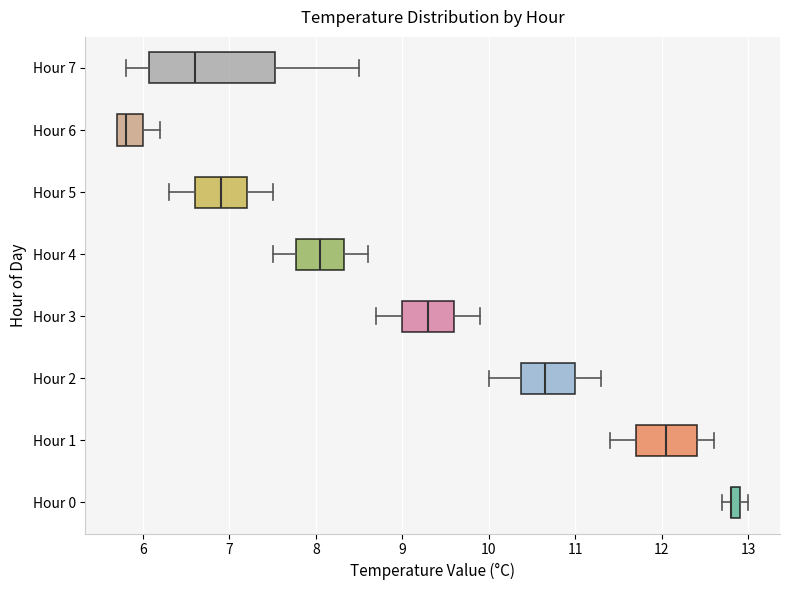

Comparing the boxes themselves (not the whiskers), which one is the widest?

Hour 7